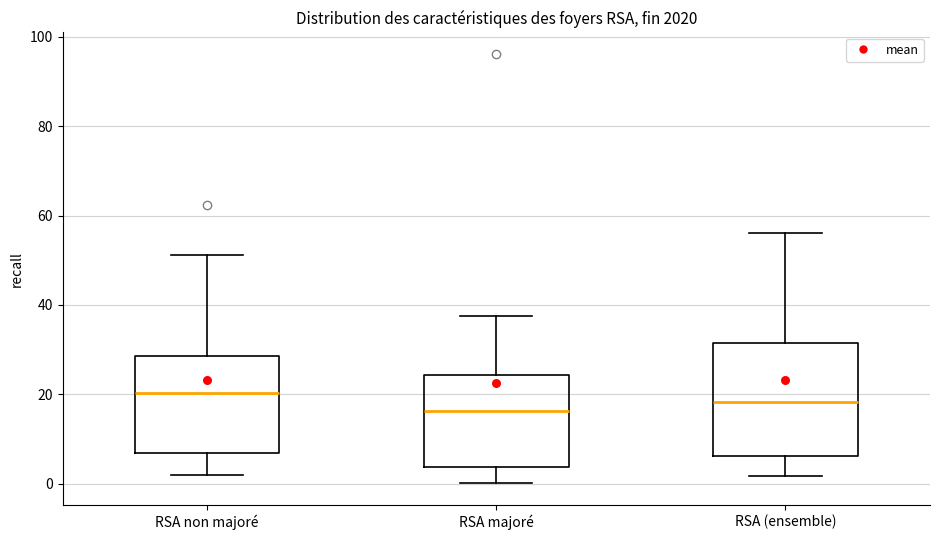

Where is the lower edge of the box for RSA majoré on the y-axis? The values are not printed on the chart, so give them approximately, as read against the axis.

4